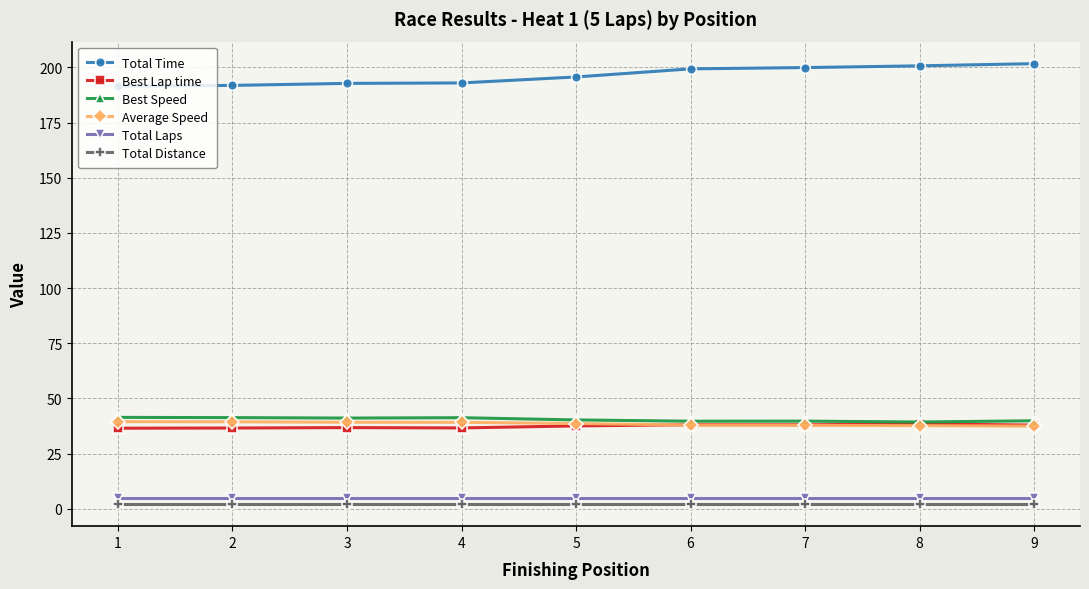

Is it true that Total Time equals 191.9 at 2?

True